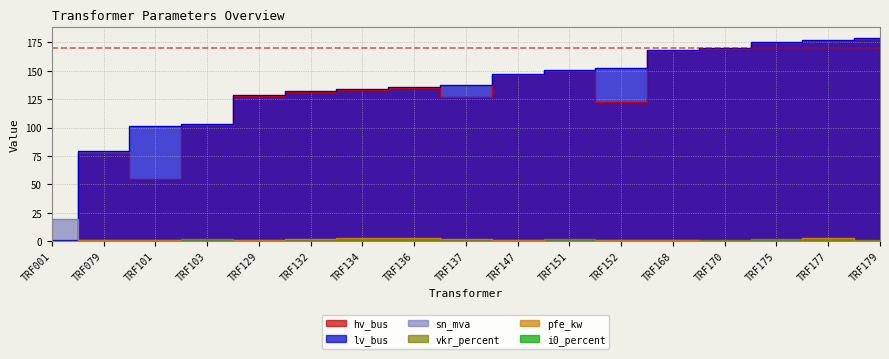

At which label does i0_percent reach its peak?

TRF103